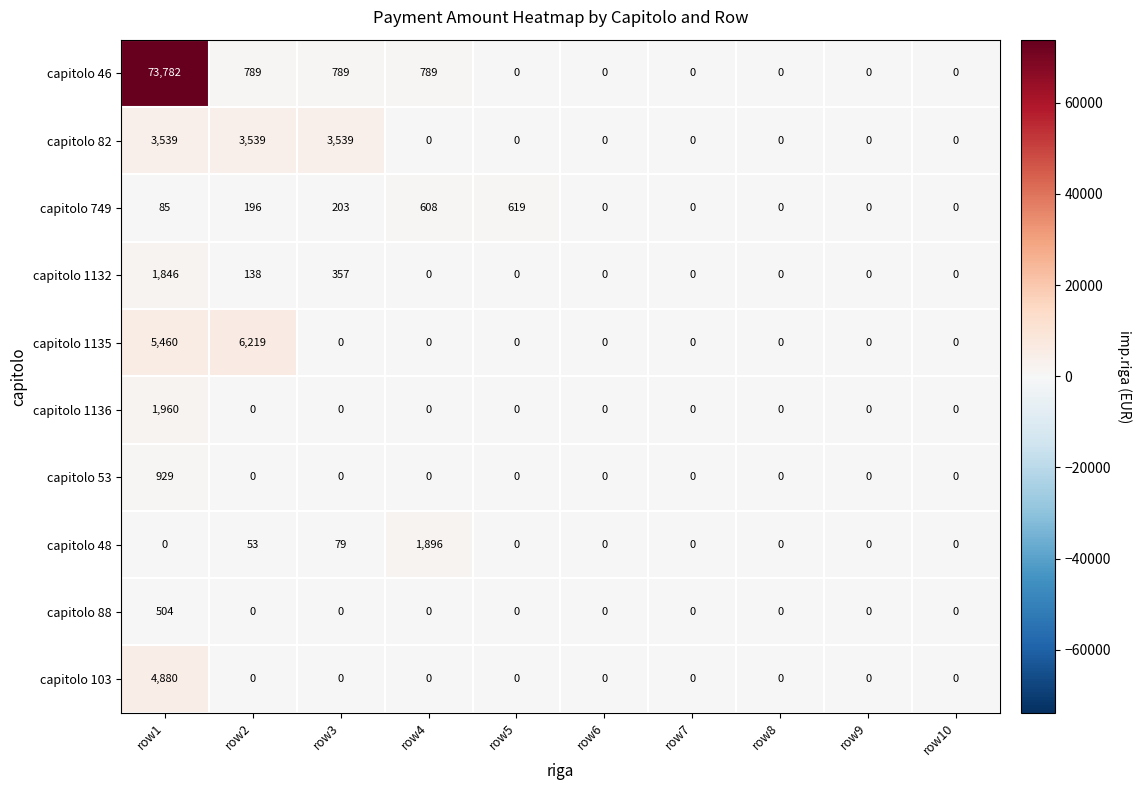

How many values in the capitolo 103 series exceed 0?

1